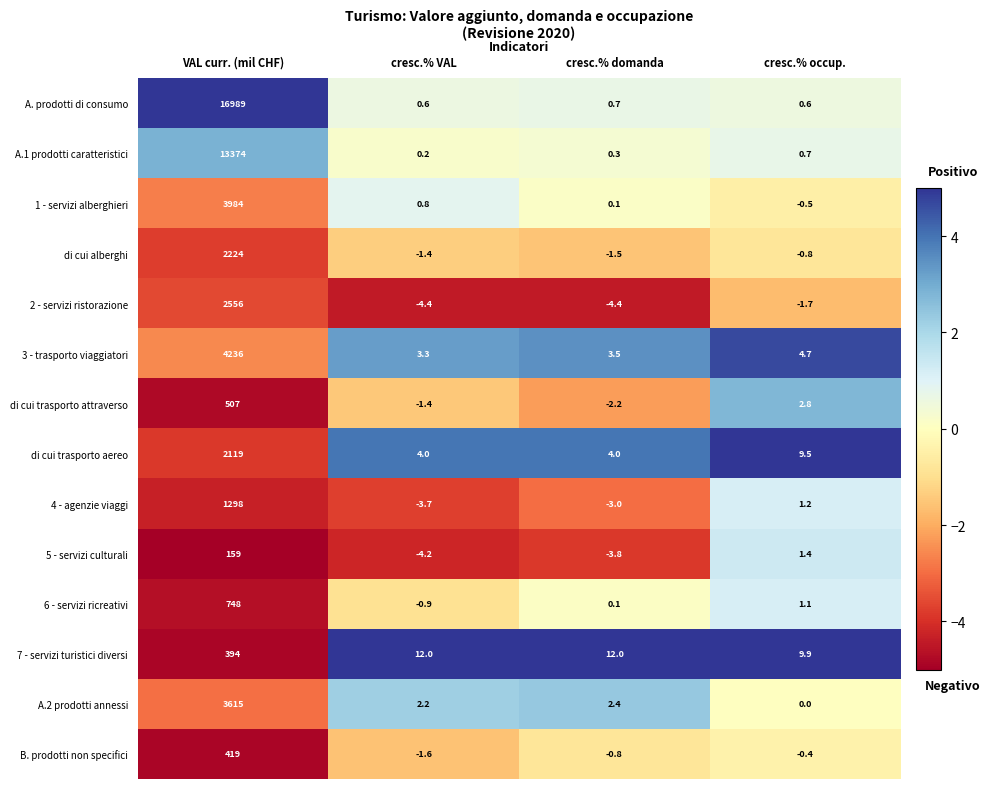

What is the difference between the highest and lowest values at VAL curr. (mil CHF)?

16830.0